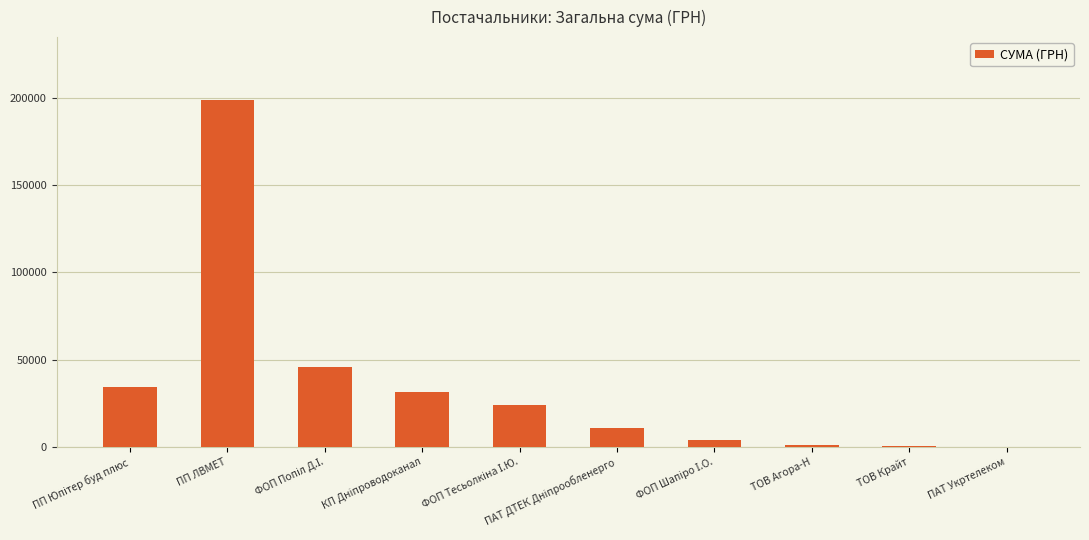

What is the greatest value displayed?

199000.0